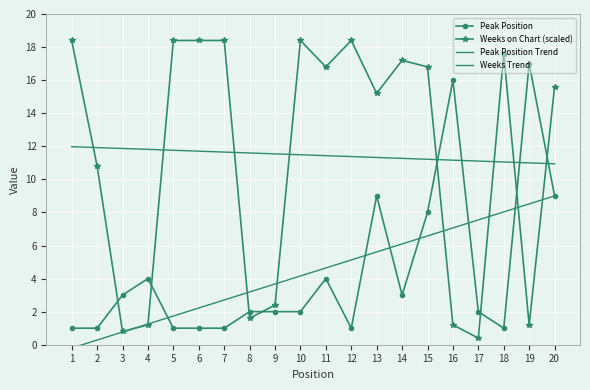

Is this an area chart (filled region under the line)?

No